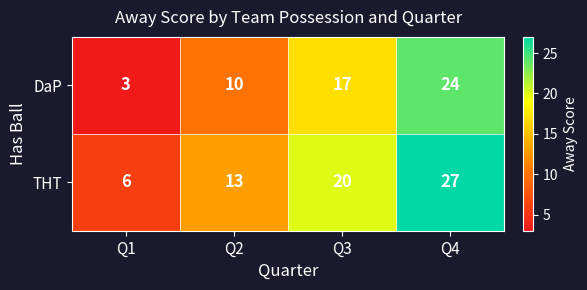

True or false: THT has a value of 20 at Q3.

True